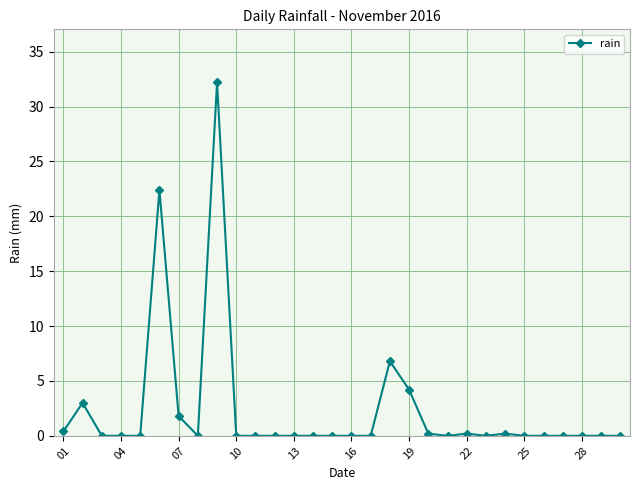

True or false: the data has more than 2 interior local peaks.

True